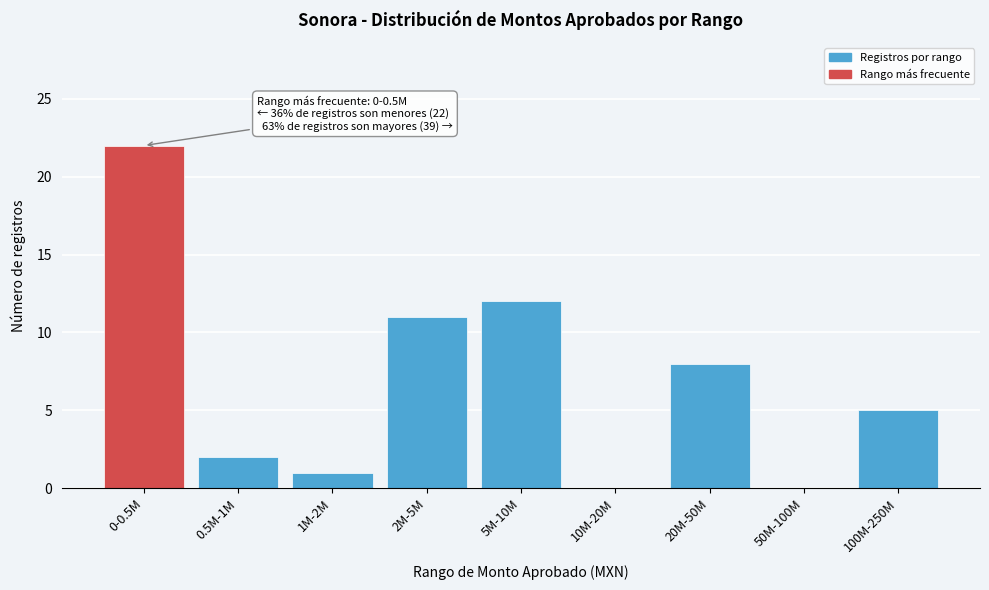

Reading left to right, what are all the values shown in this chart?

0-0.5M=22	0.5M-1M=2	1M-2M=1	2M-5M=11	5M-10M=12	10M-20M=0	20M-50M=8	50M-100M=0	100M-250M=5